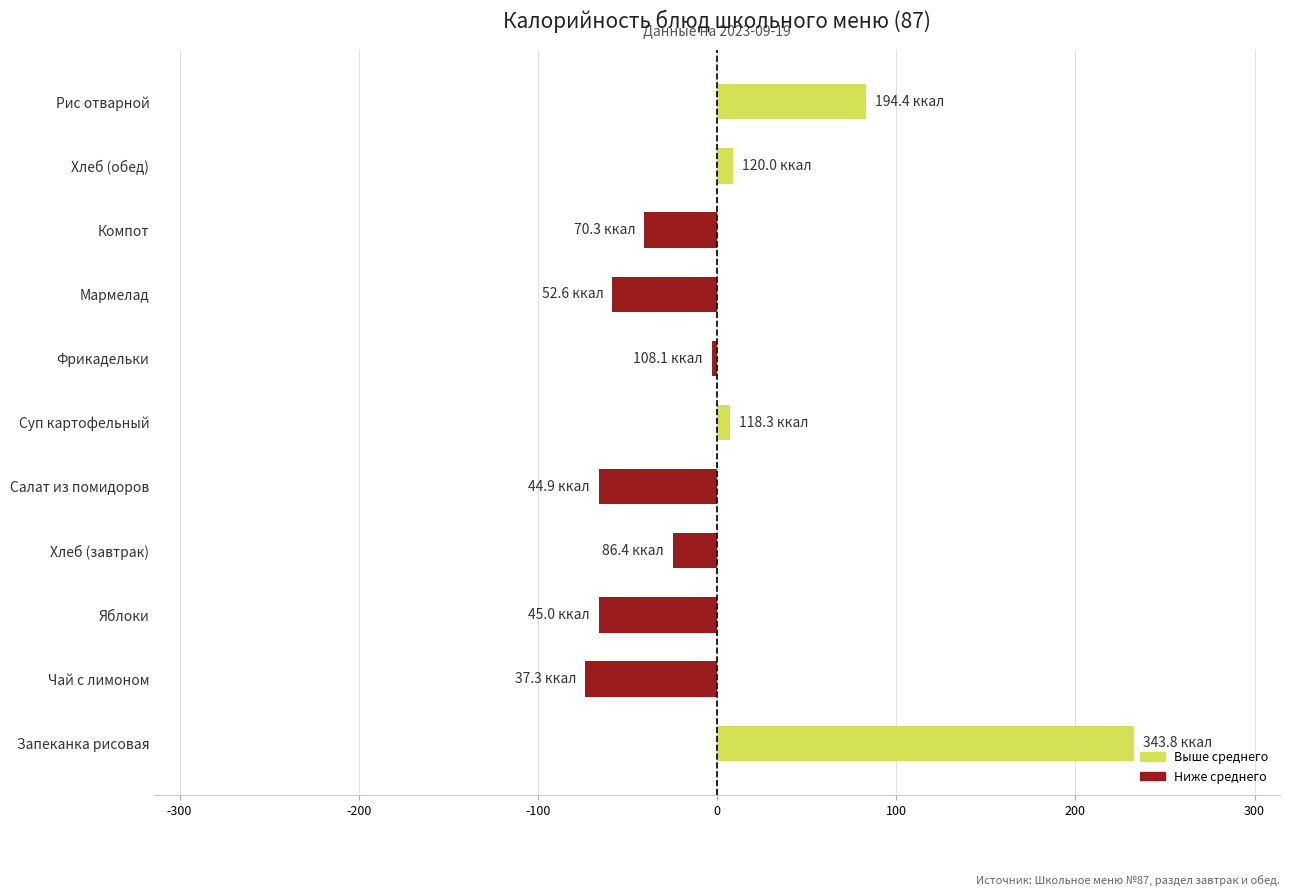

True or false: the data shows 48.3 at Рис отварной.

False